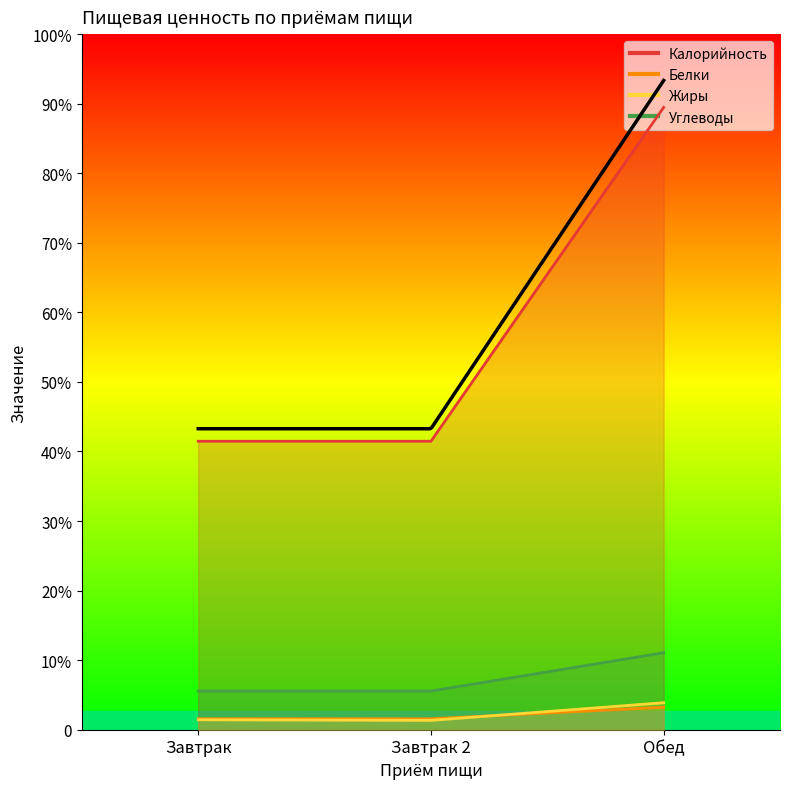

Reading left to right, list all the values displayed in this chart.

Калорийность: 311.1	311.1	671.0
Белки: 11.8	11.8	24.2
Жиры: 10.7	10.1	29.1
Углеводы: 41.7	41.7	83.0